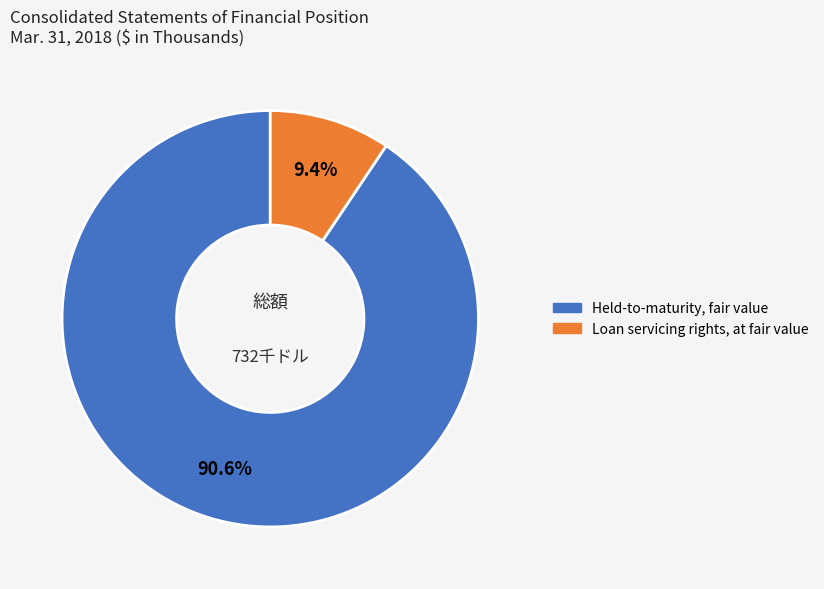

Which has a higher value, Loan servicing rights, at fair value or Held-to-maturity, fair value?

Held-to-maturity, fair value